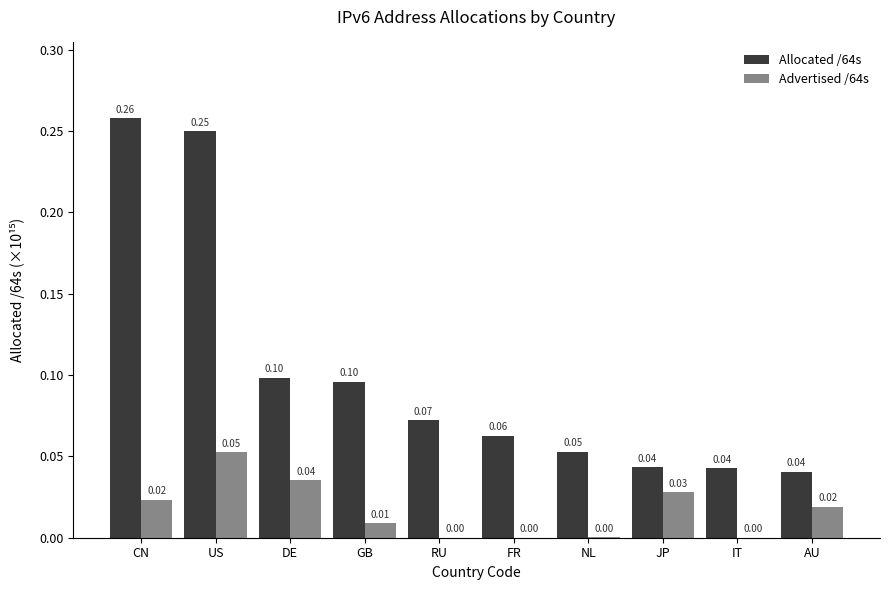

Between NL and AU, which series saw the biggest shift?

Advertised /64s